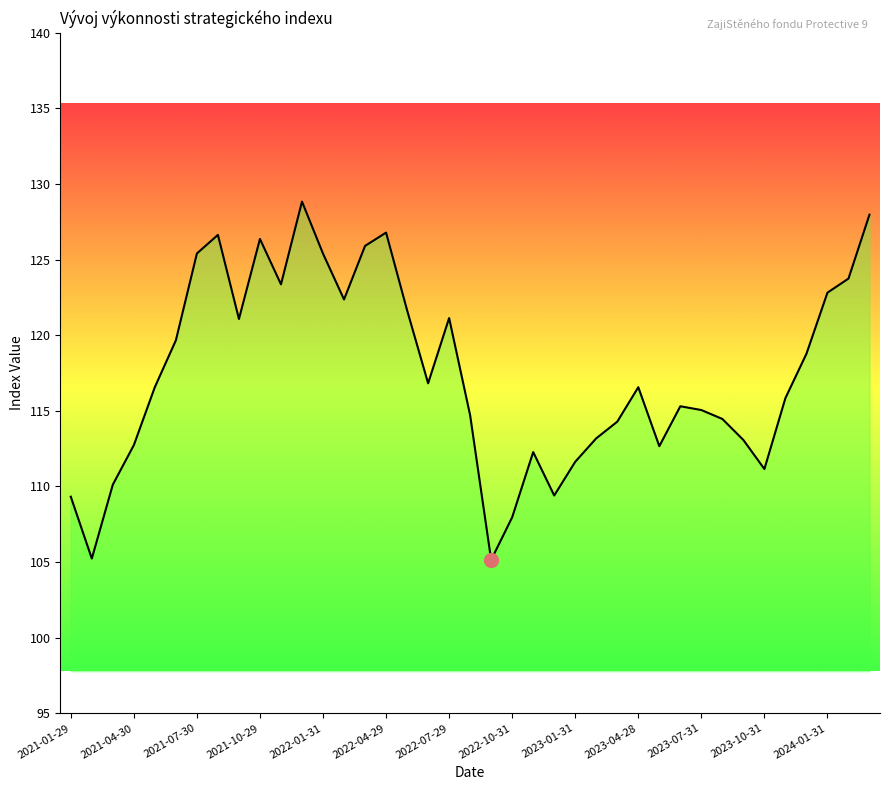

What is the difference between the maximum and minimum values?

23.7